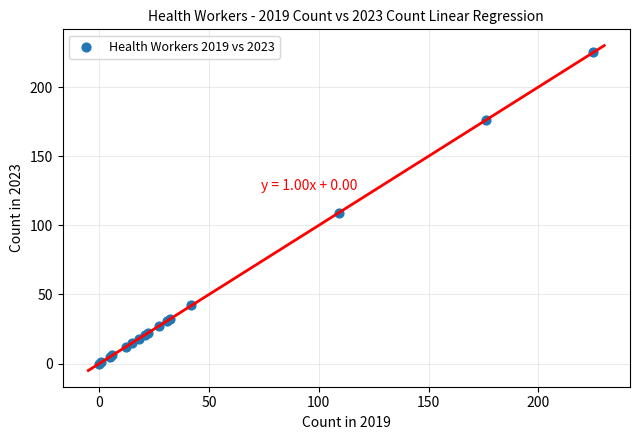

What Y value in the scatter plot is closest to 112?

109